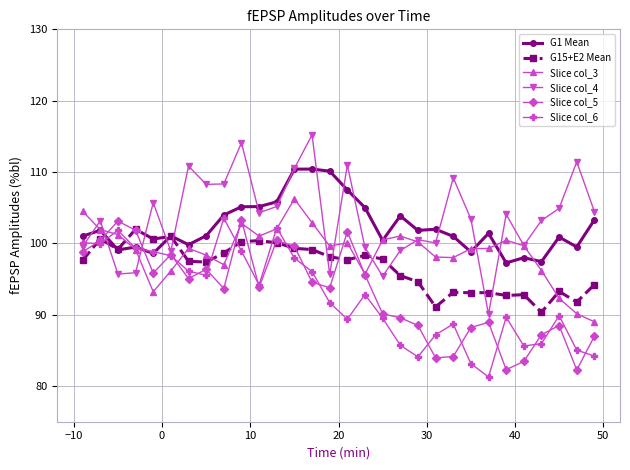

After their last crossing, which series has the higher values: G15+E2 Mean or Slice col_4?

Slice col_4